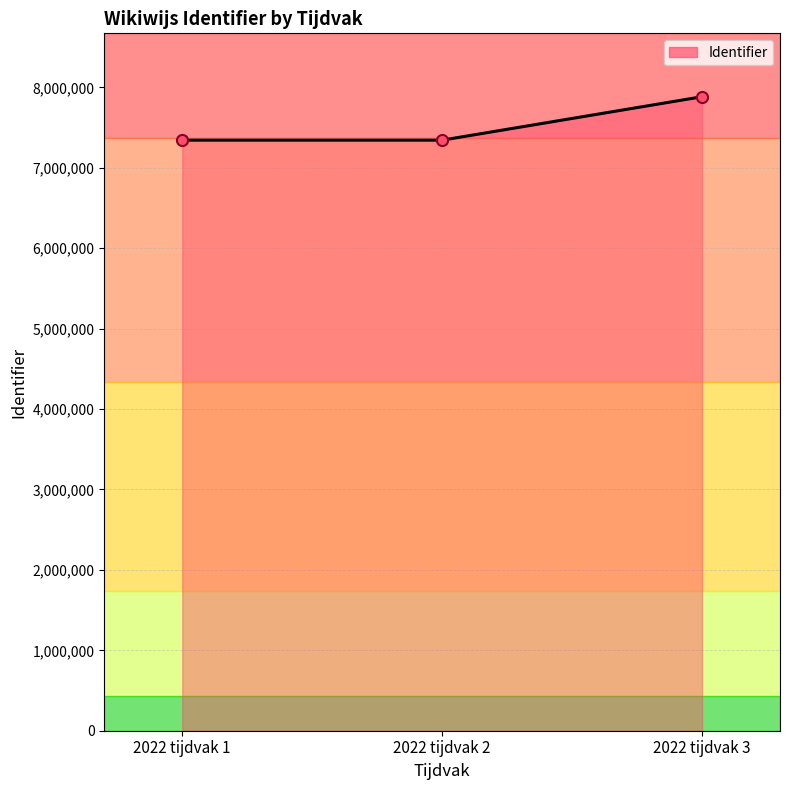

What is the value of the 1st point from the left?

7343073